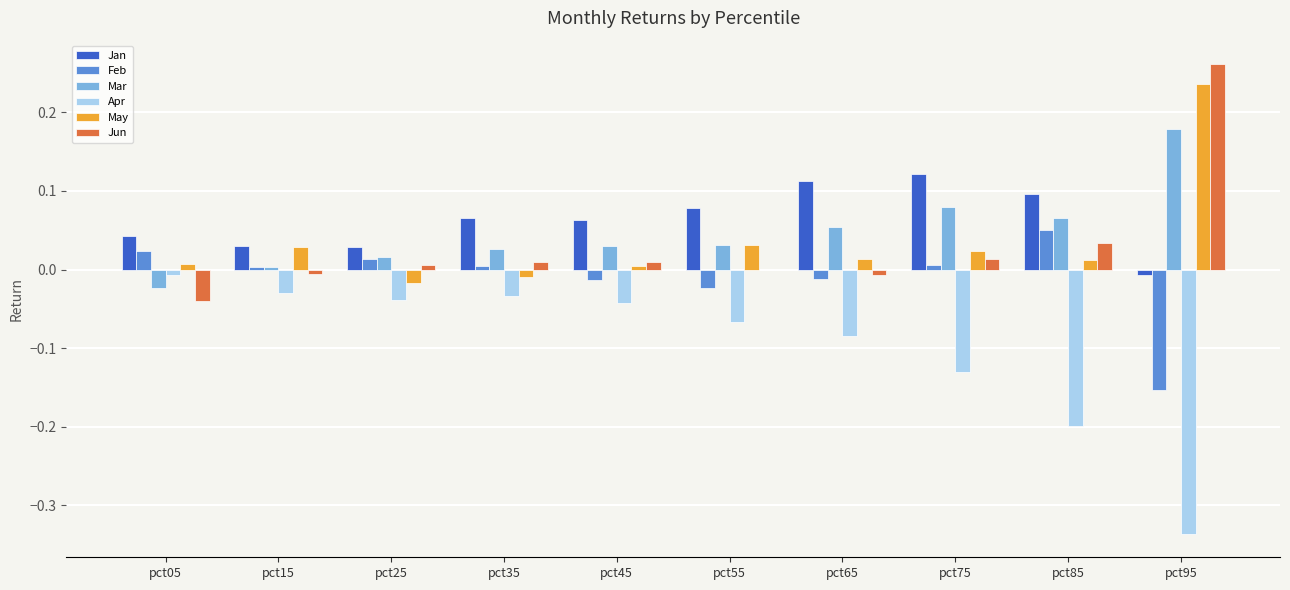

Which category has the highest value in the Feb series?

pct85